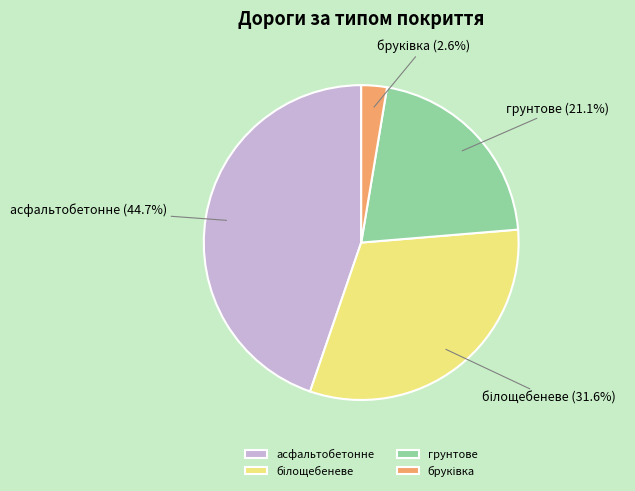

Which slice is the largest?

асфальтобетонне